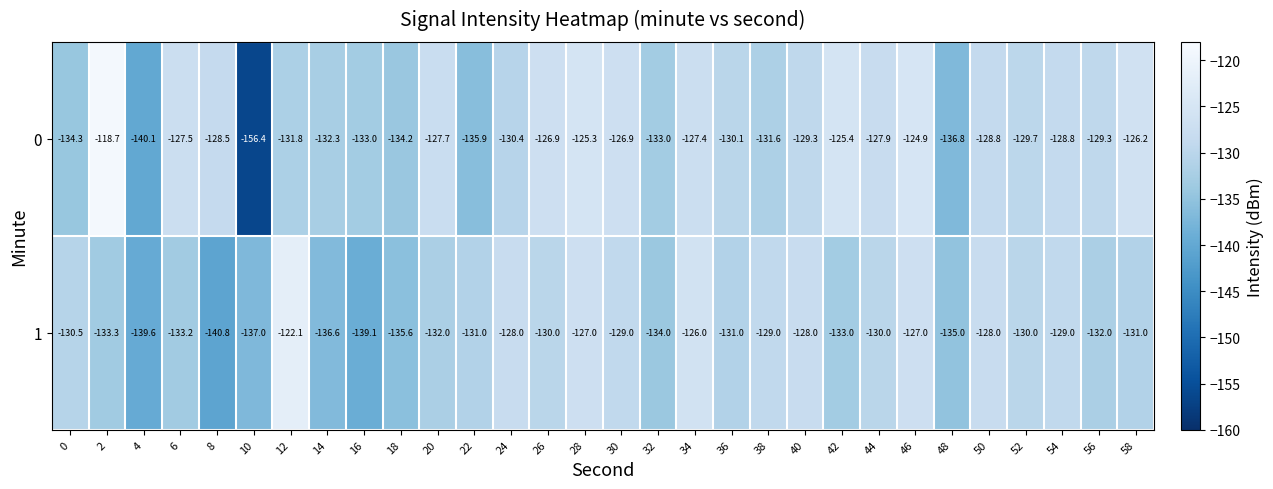

How many series are shown in this chart?

2